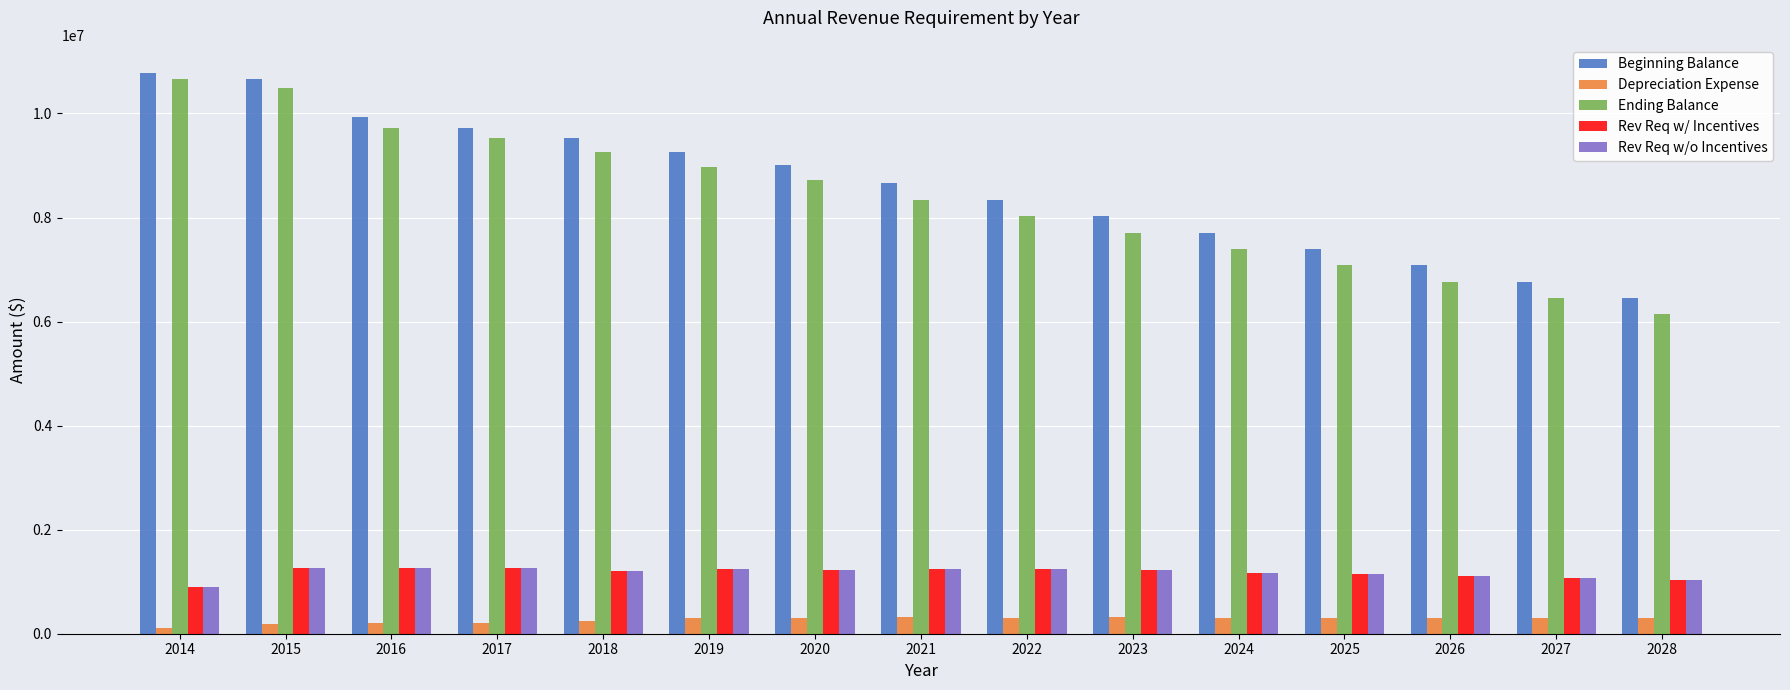

True or false: Ending Balance has a value of 7697044.0 at 2023.

True